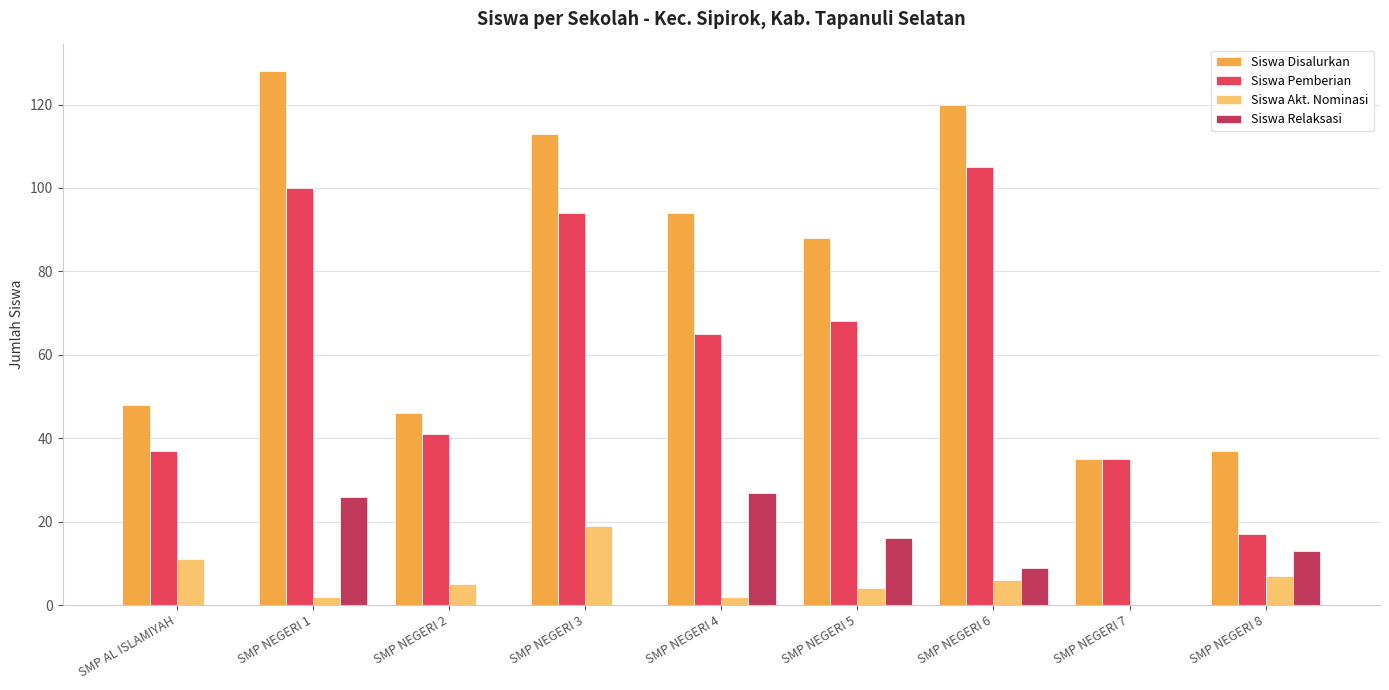

Reading left to right, what are all the values shown in this chart?

Siswa Disalurkan: 48	128	46	113	94	88	120	35	37
Siswa Pemberian: 37	100	41	94	65	68	105	35	17
Siswa Akt. Nominasi: 11	2	5	19	2	4	6	0	7
Siswa Relaksasi: 0	26	0	0	27	16	9	0	13